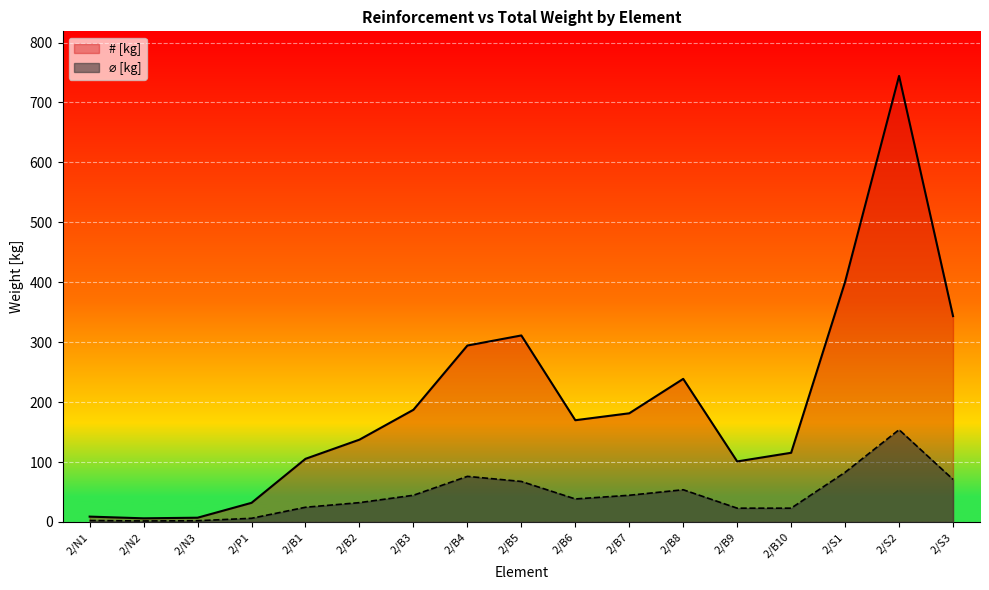

What is the label of the 13th point from the left?

2/B9